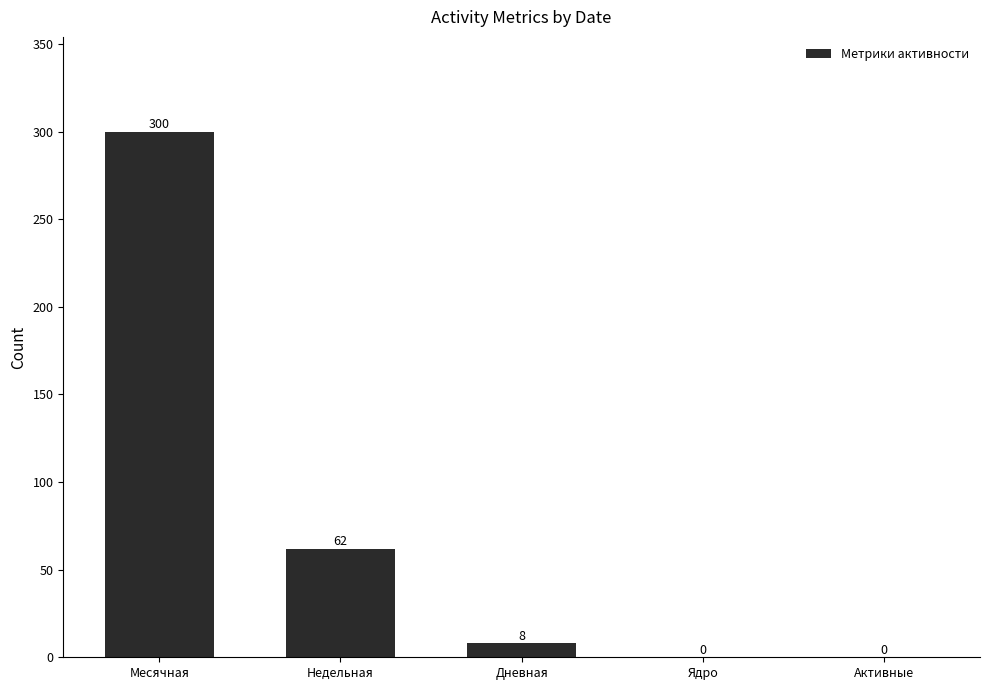

True or false: the data shows 191 at Месячная.

False